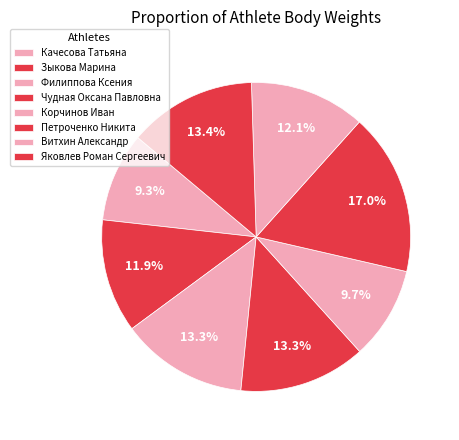

Does Яковлев Роман Сергеевич account for over 50% of the chart?

No